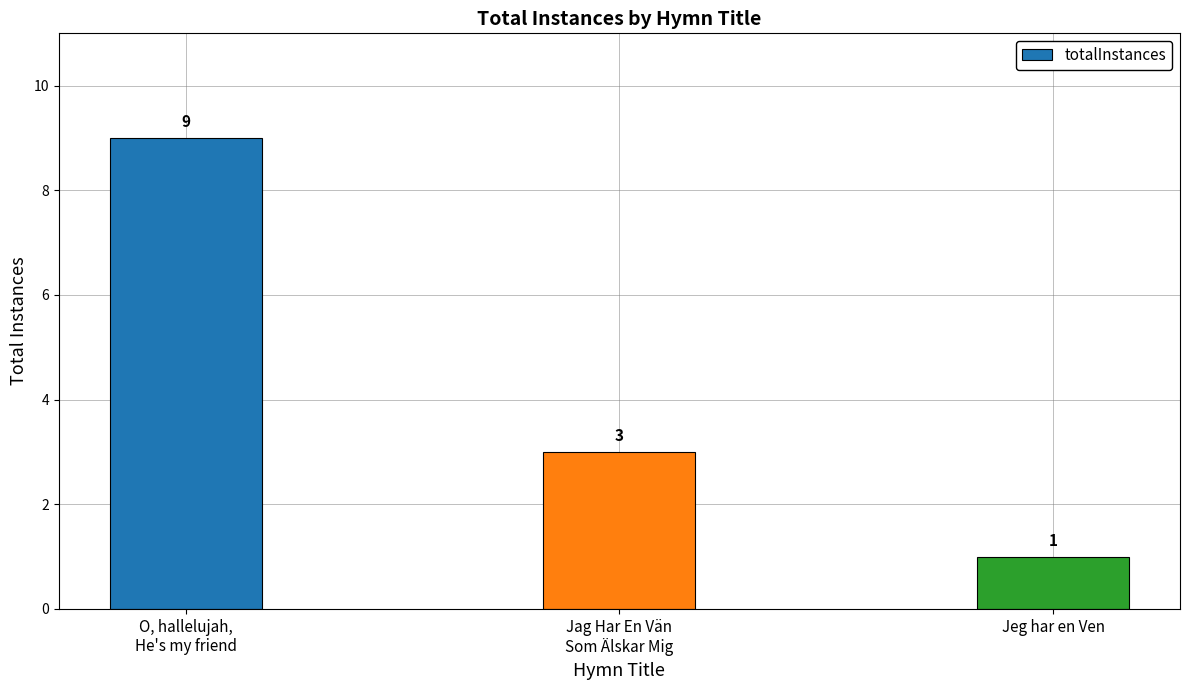

What is the greatest value displayed?

9